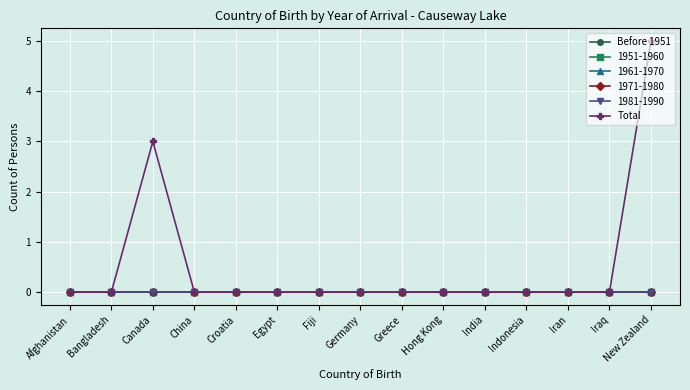

Does the chart have visible grid lines?

Yes